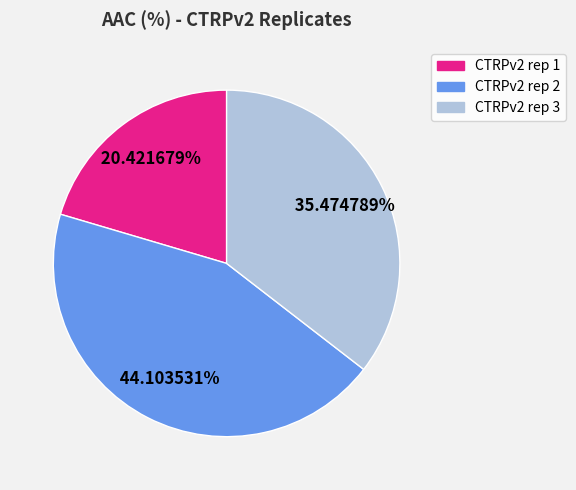

How many slices are in this pie chart?

3